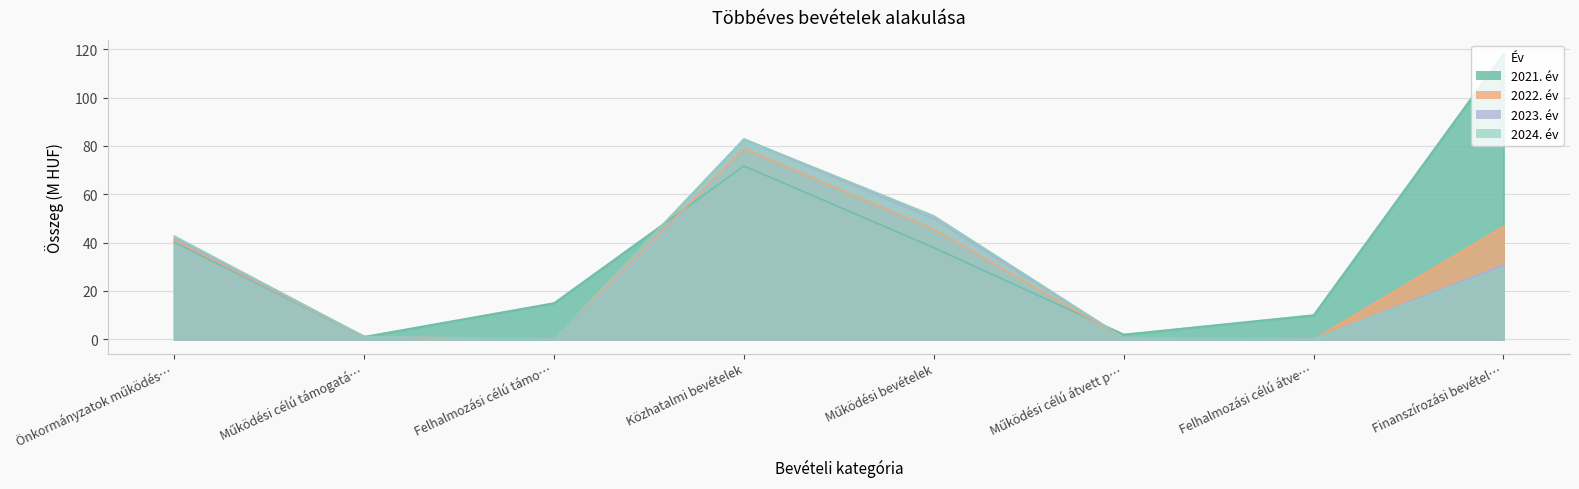

Does the chart display data point markers on the line(s)?

No